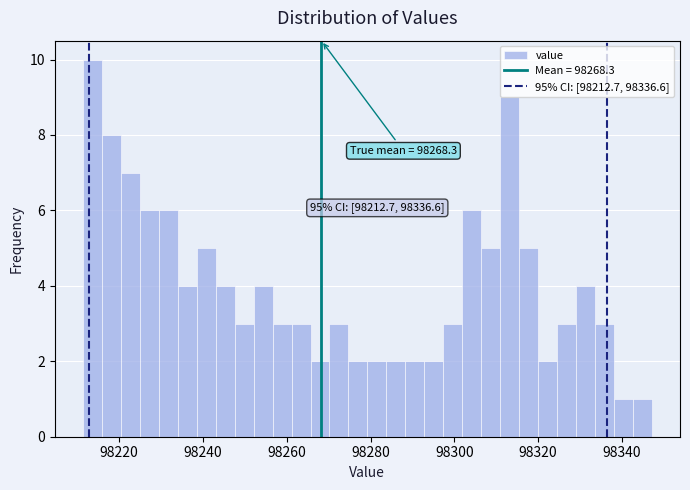

Around what value on the x-axis is the tallest bar? Give the approximate position of its centre, as read against the axis.

98214